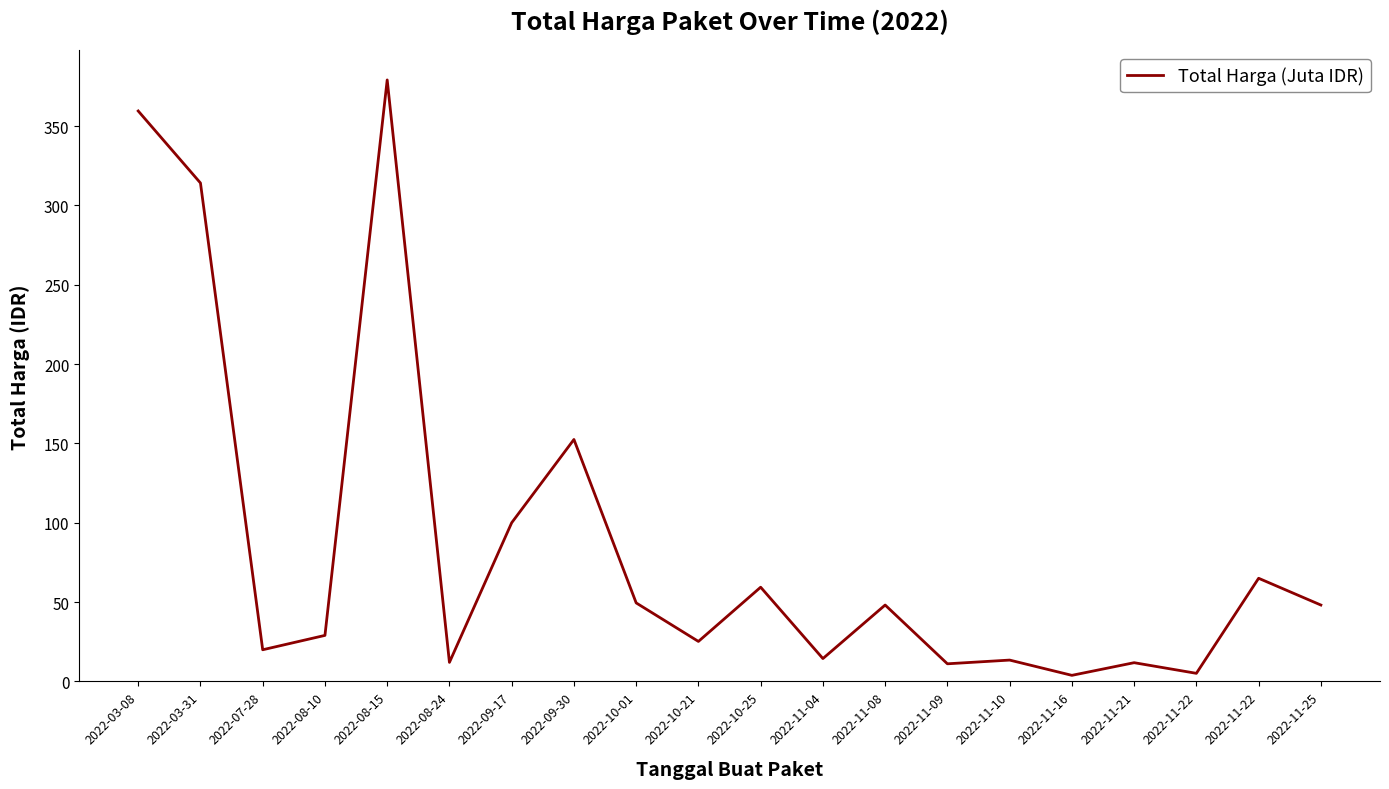

Rank the categories by value from lowest to highest.

2022-11-16, 2022-11-22, 2022-11-09, 2022-11-21, 2022-08-24, 2022-11-10, 2022-11-04, 2022-07-28, 2022-10-21, 2022-08-10, 2022-11-08, 2022-11-25, 2022-10-01, 2022-10-25, 2022-11-22, 2022-09-17, 2022-09-30, 2022-03-31, 2022-03-08, 2022-08-15